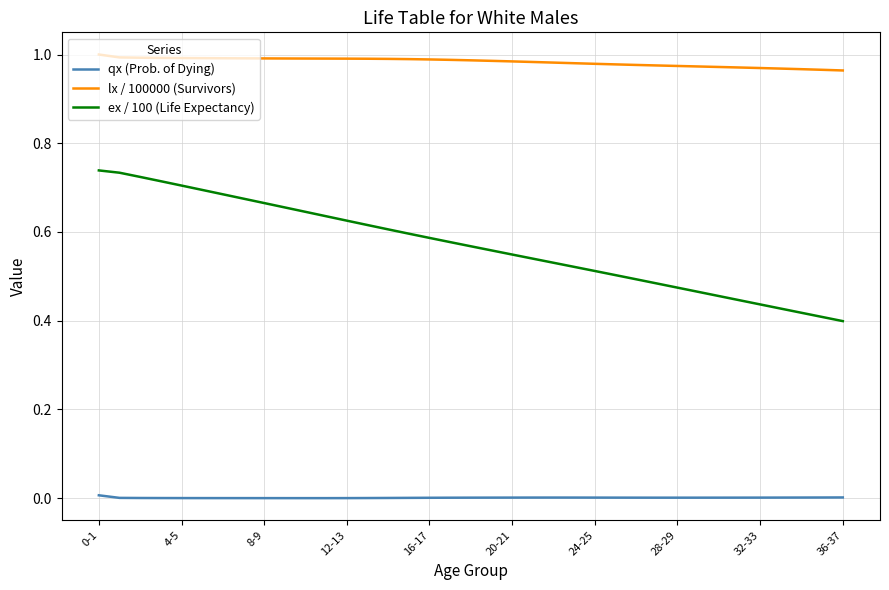

Rank the series by their maximum value, from lowest to highest.

qx (Prob. of Dying), ex / 100 (Life Expectancy), lx / 100000 (Survivors)